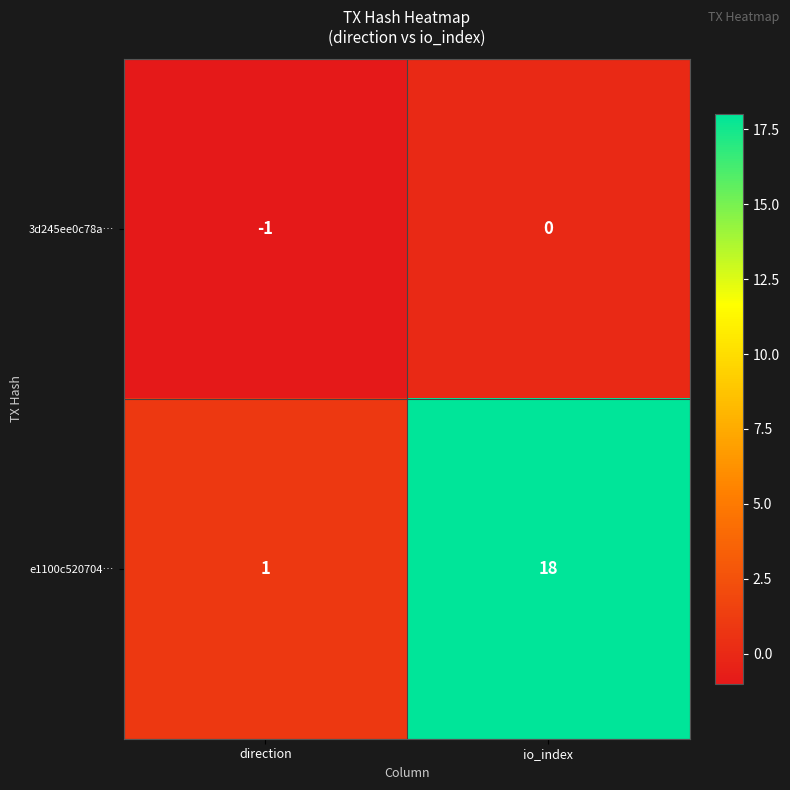

True or false: e1100c520704… has a value of 18 at io_index.

True